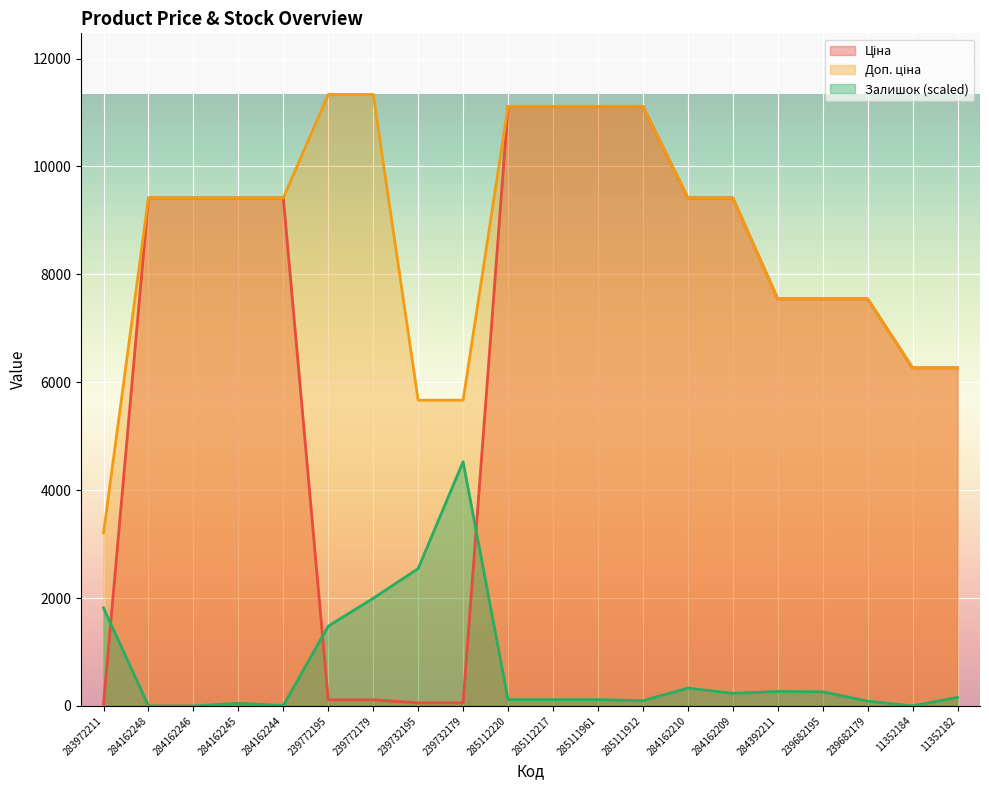

What is the difference between the maximum and minimum values in the Залишок series?

4526.7